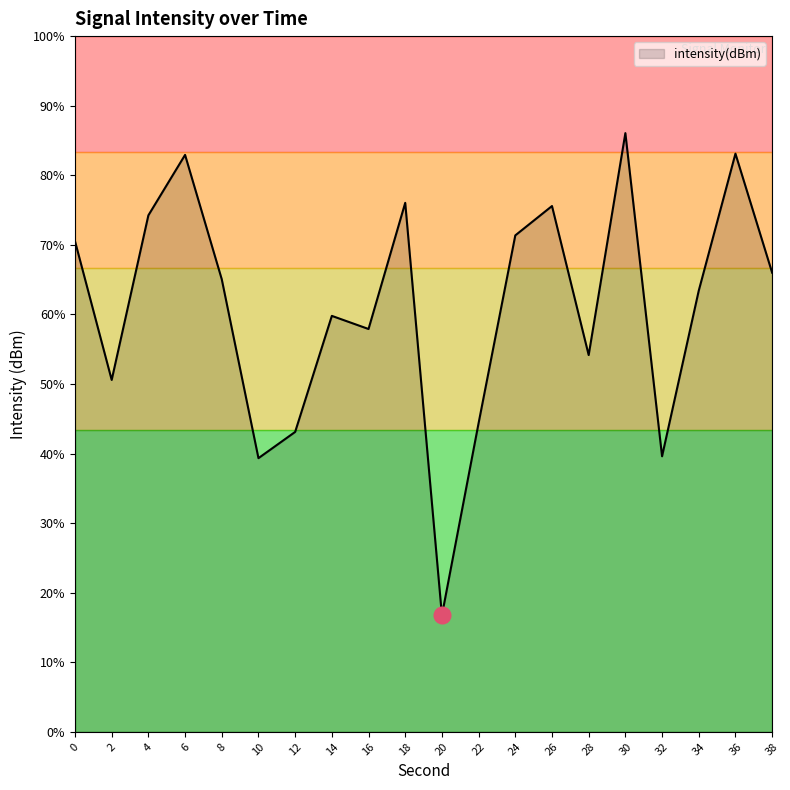

At which category does the data reach its first local valley?

2